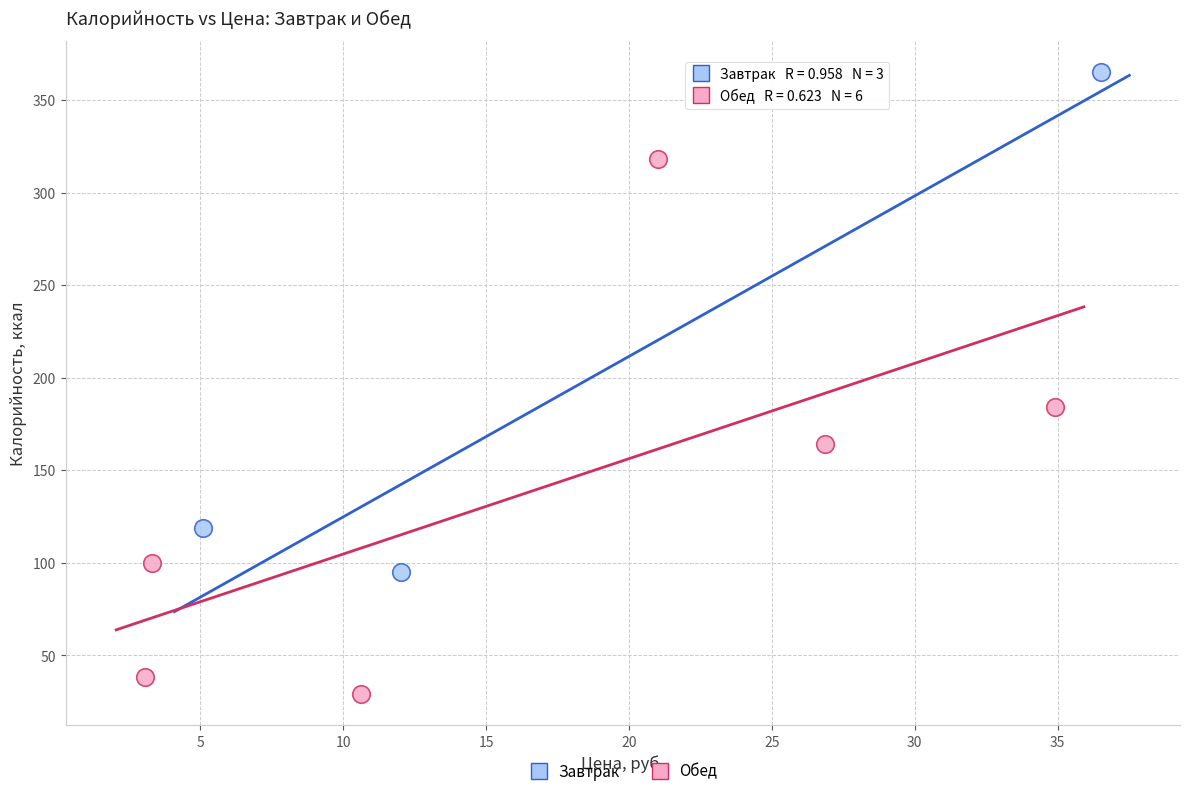

Which series contains the highest Y value?

Завтрак